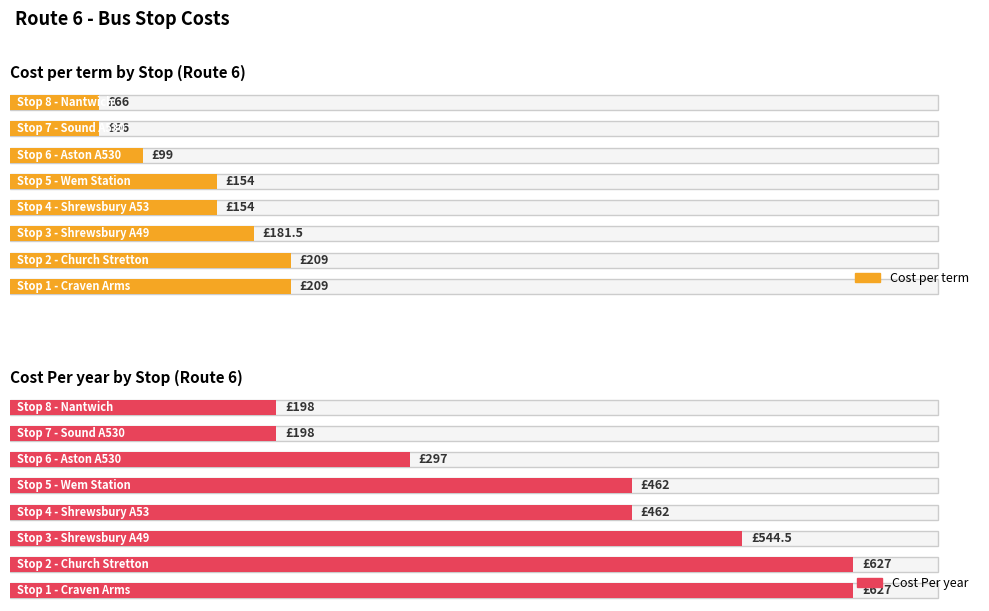

Which series changed the most between Stop 1 - Craven Arms and Stop 5 - Wem Station?

Cost Per year